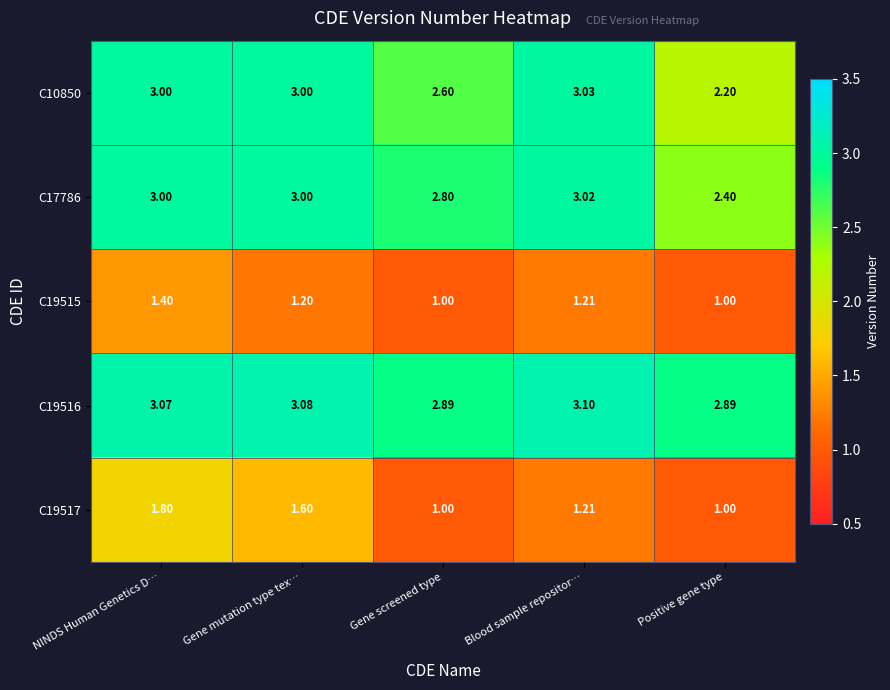

Which category has the highest value in the C19515 series?

NINDS Human Genetics D…